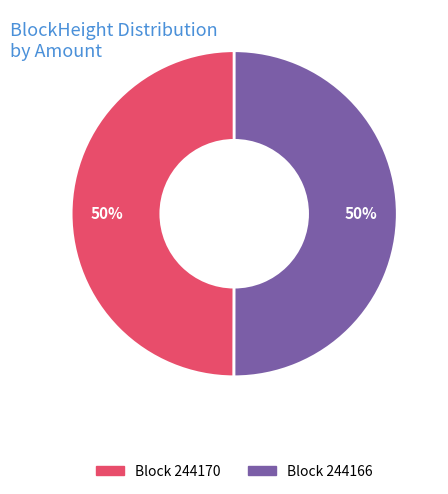

To the nearest percent, what is the average slice percentage?

50%